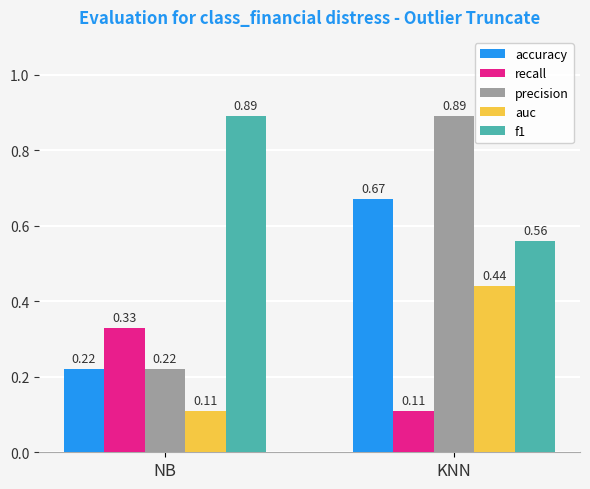

What are all the series names shown in the legend?

accuracy, recall, precision, auc, f1